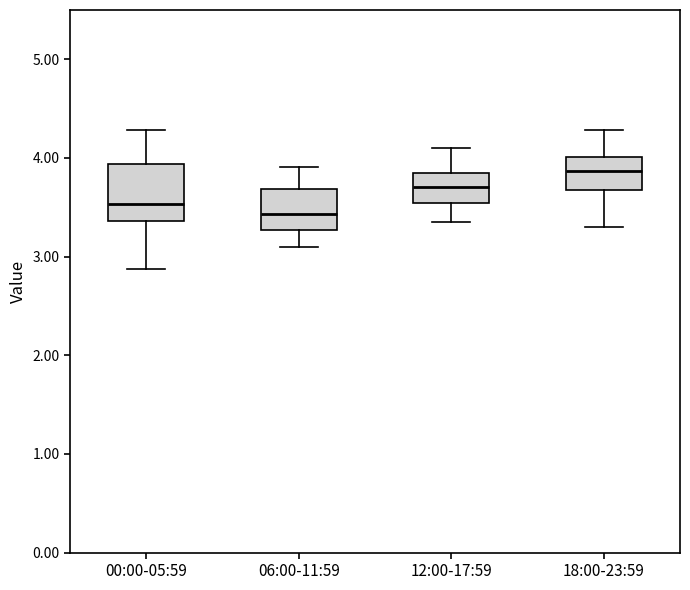

Reading left to right, transcribe this box plot: for each box, give where its median line is, the range the box spans, and where its two whiskers end, as read against the y-axis. The values are not printed on the chart, so give them approximately, as read against the axis.

00:00-05:59: median 3.5, box 3.4 to 3.9, whiskers 2.9 to 4.3
06:00-11:59: median 3.4, box 3.3 to 3.7, whiskers 3.1 to 3.9
12:00-17:59: median 3.7, box 3.5 to 3.9, whiskers 3.4 to 4.1
18:00-23:59: median 3.9, box 3.7 to 4.0, whiskers 3.3 to 4.3